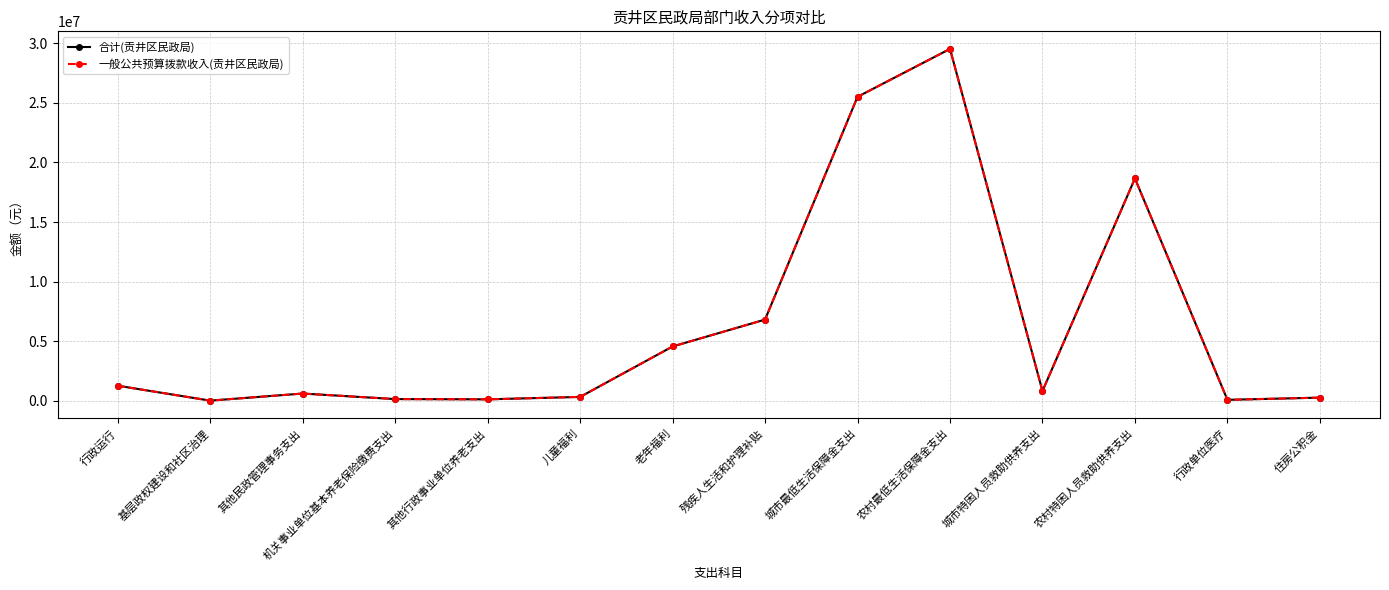

Is this an area chart (filled region under the line)?

No